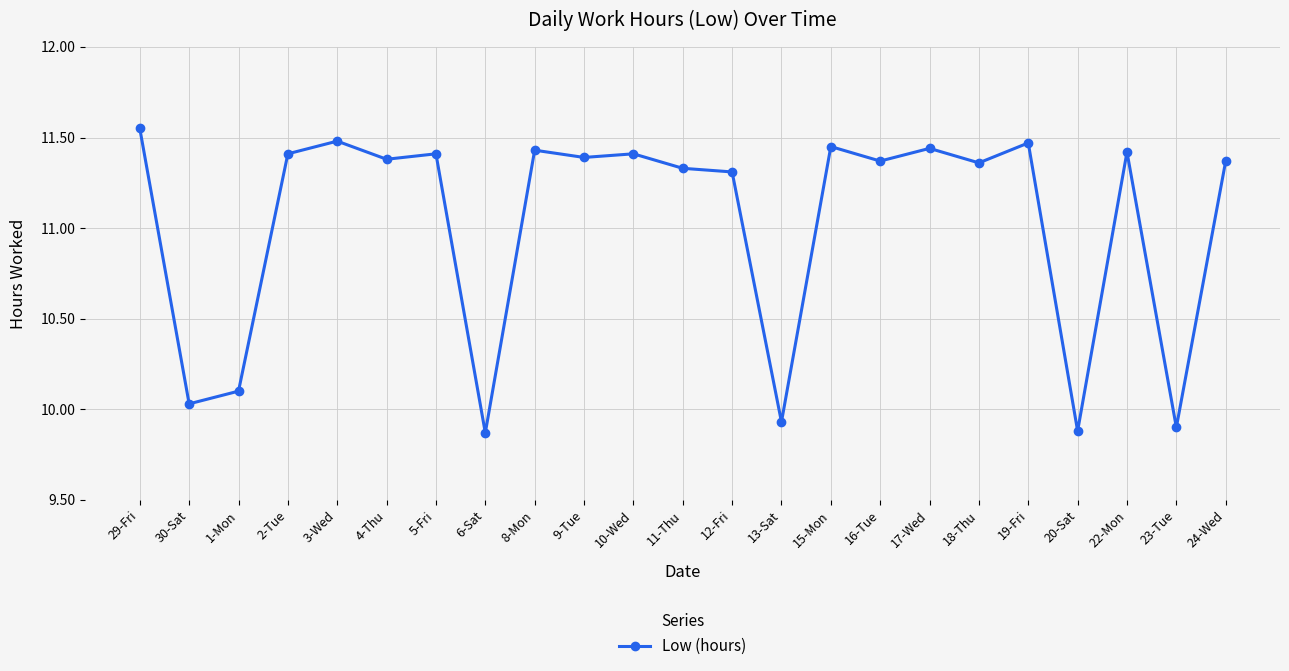

Which category has the highest value across all series?

29-Fri